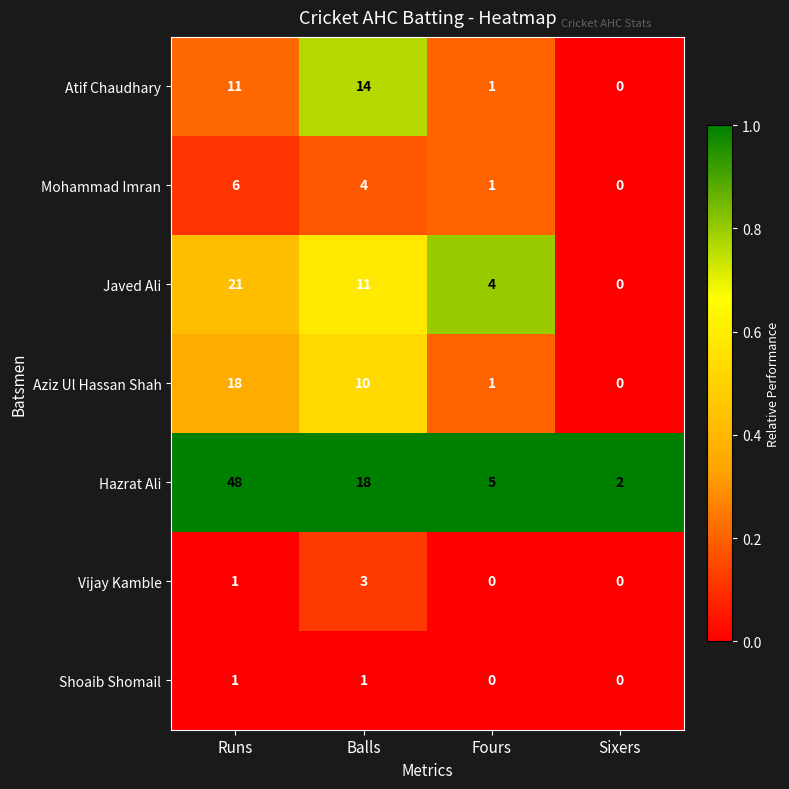

What is the total value across all series at Fours?

12